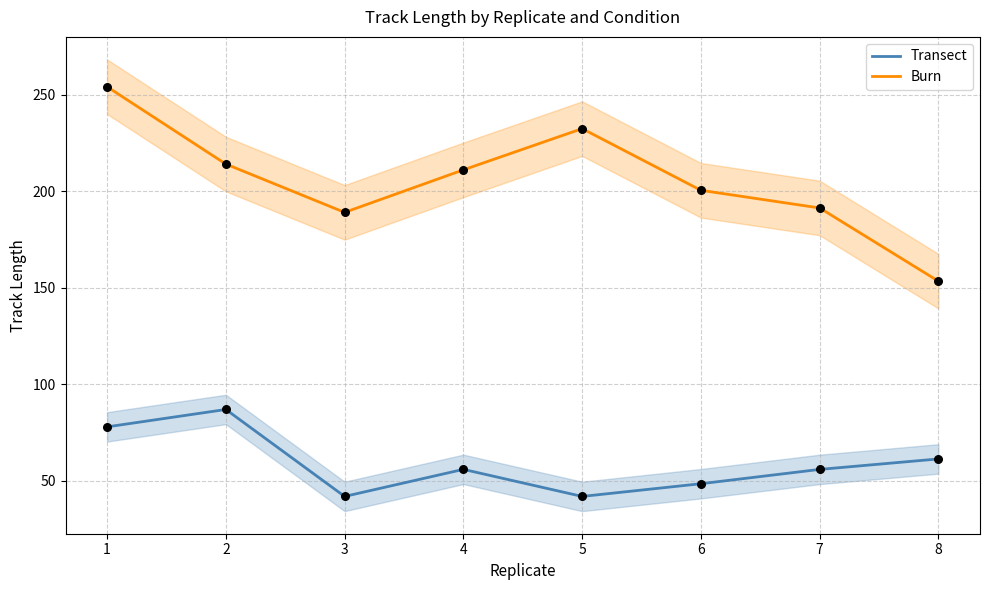

What is the total value across all series at 1?

332.0